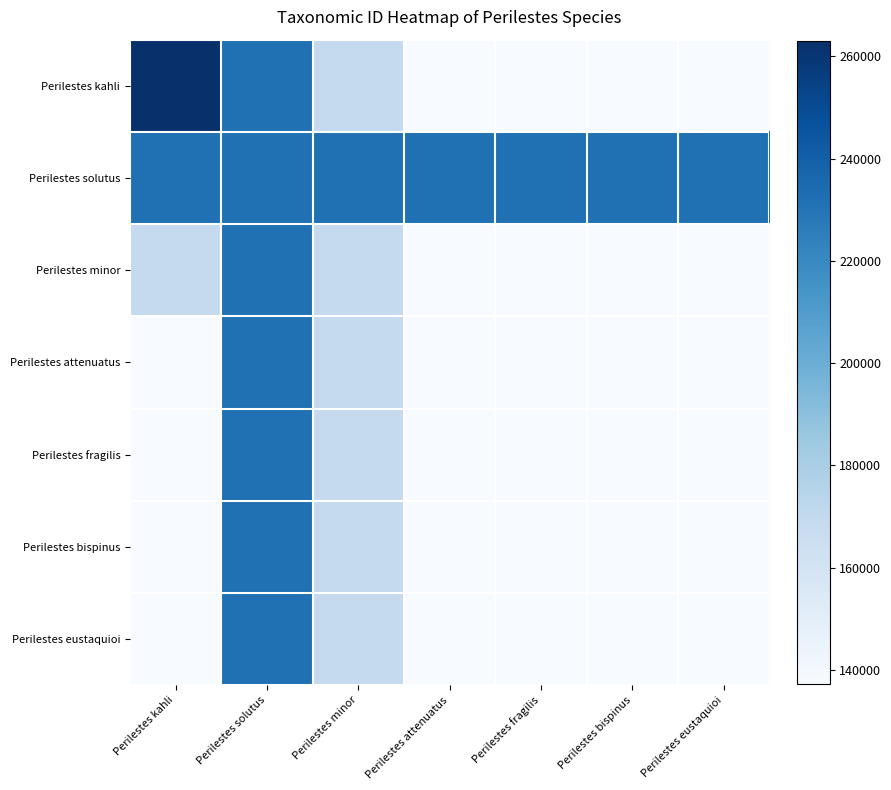

At Perilestes fragilis, list the series in order from largest to smallest.

Perilestes solutus, Perilestes kahli, Perilestes minor, Perilestes attenuatus, Perilestes fragilis, Perilestes bispinus, Perilestes eustaquioi